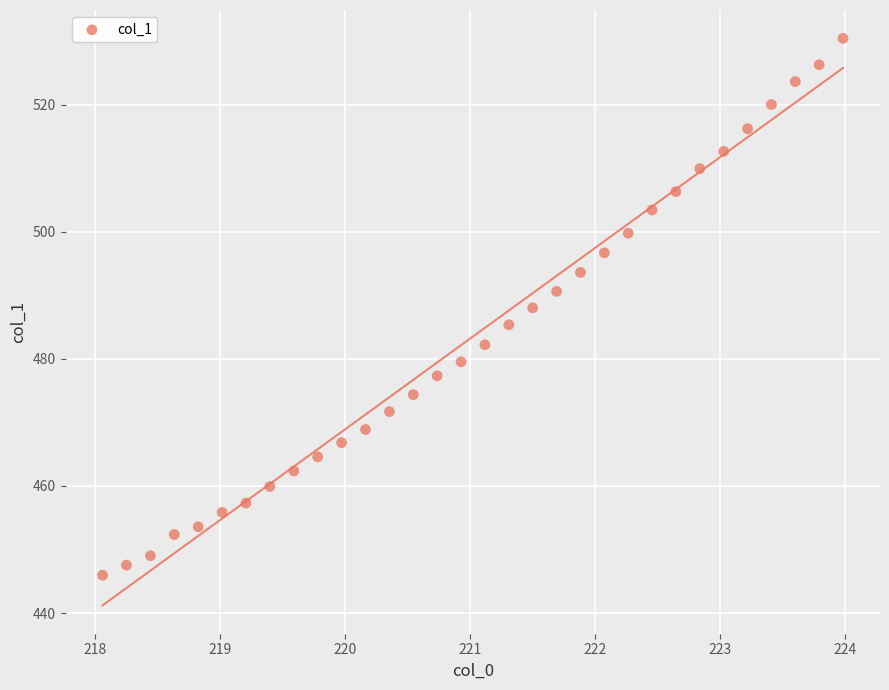

What is the range of Y values (max minus min)?

84.5